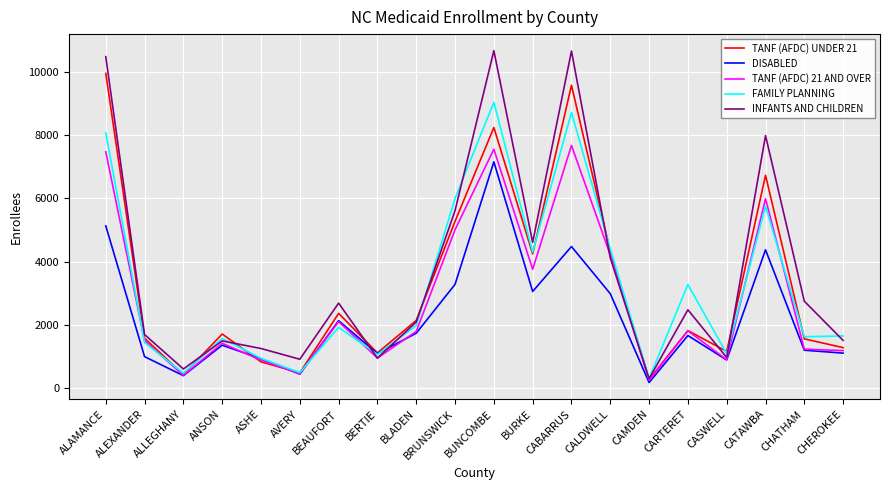

Is the value of INFANTS AND CHILDREN at CAMDEN greater than the value of DISABLED at ANSON?

No